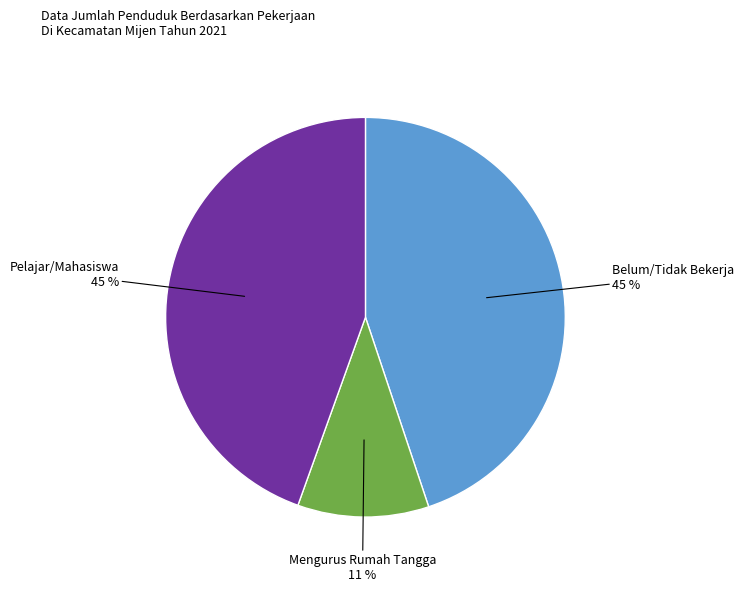

How many segments does this pie chart have?

3